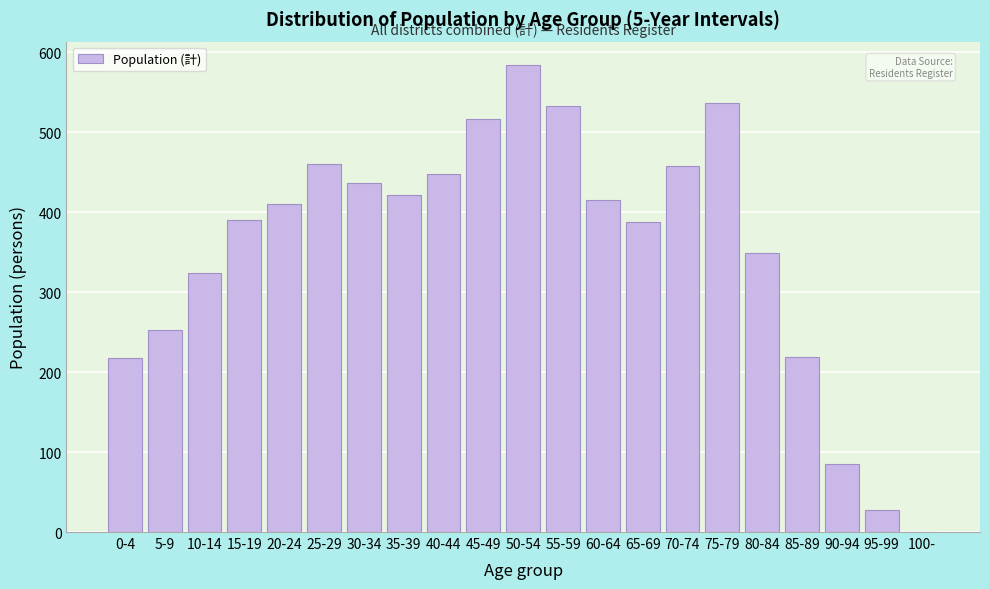

What is the sum of all values?

7472